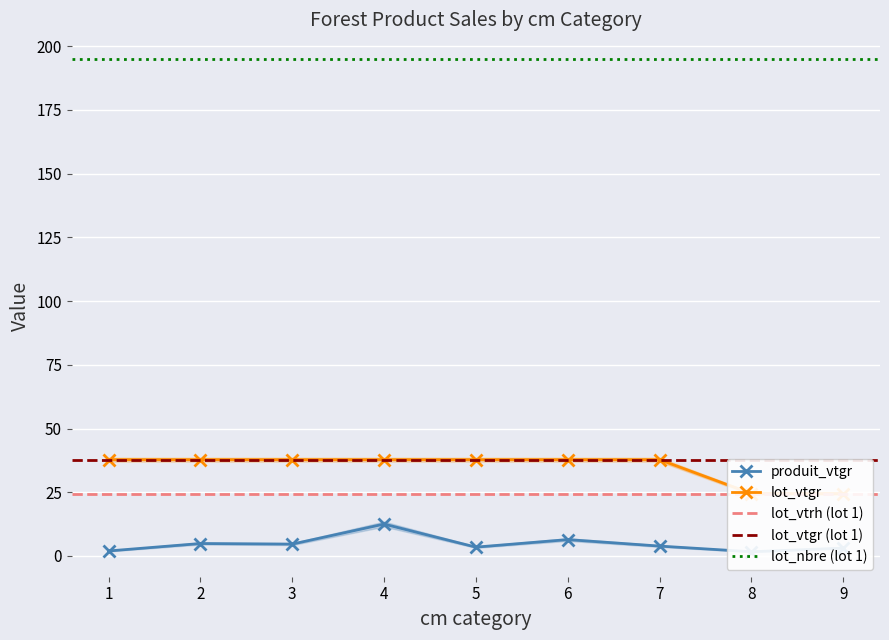

Between 9 and 4, which is larger?

4